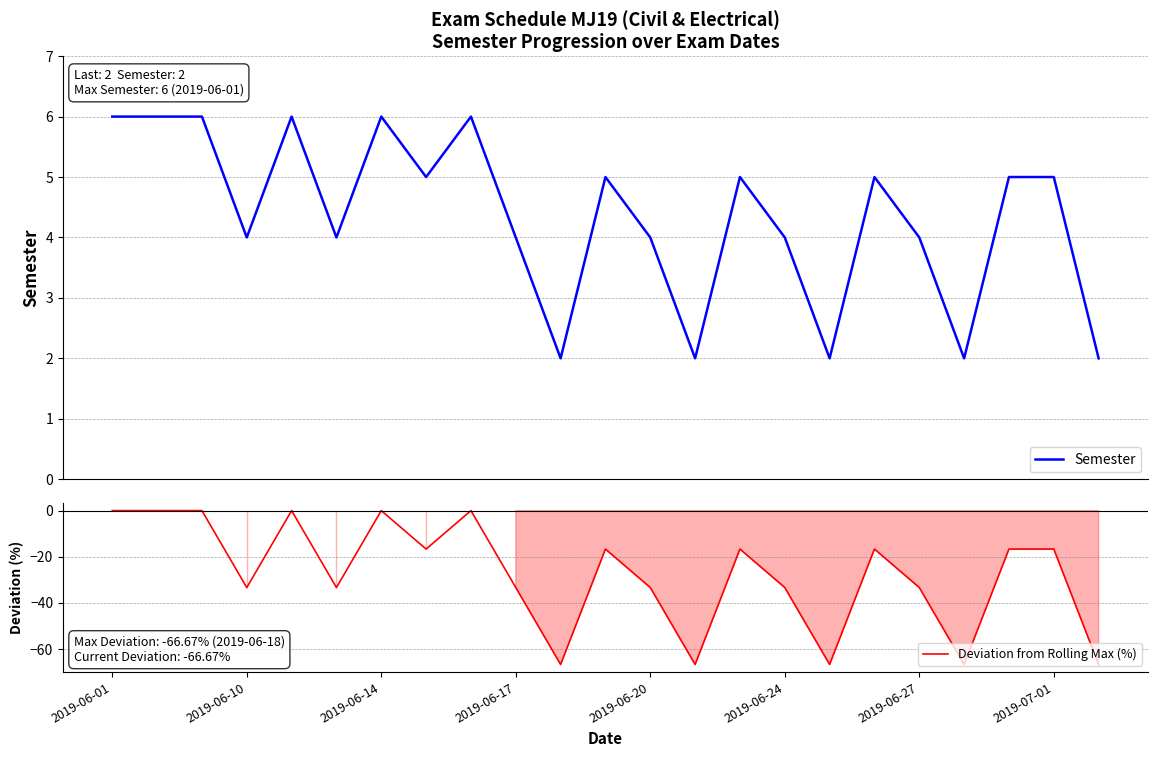

Which series has the largest total across all categories?

Semester